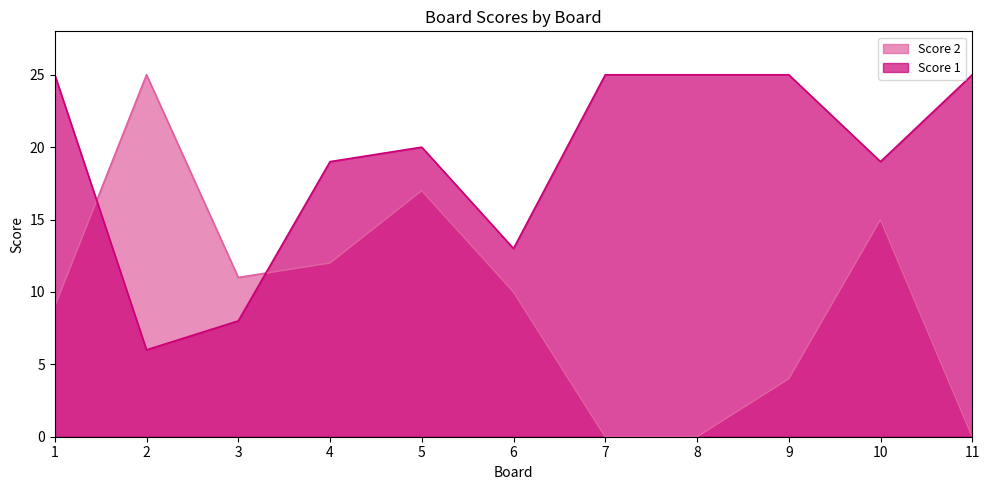

At which category does Score 2 reach its first local valley?

3